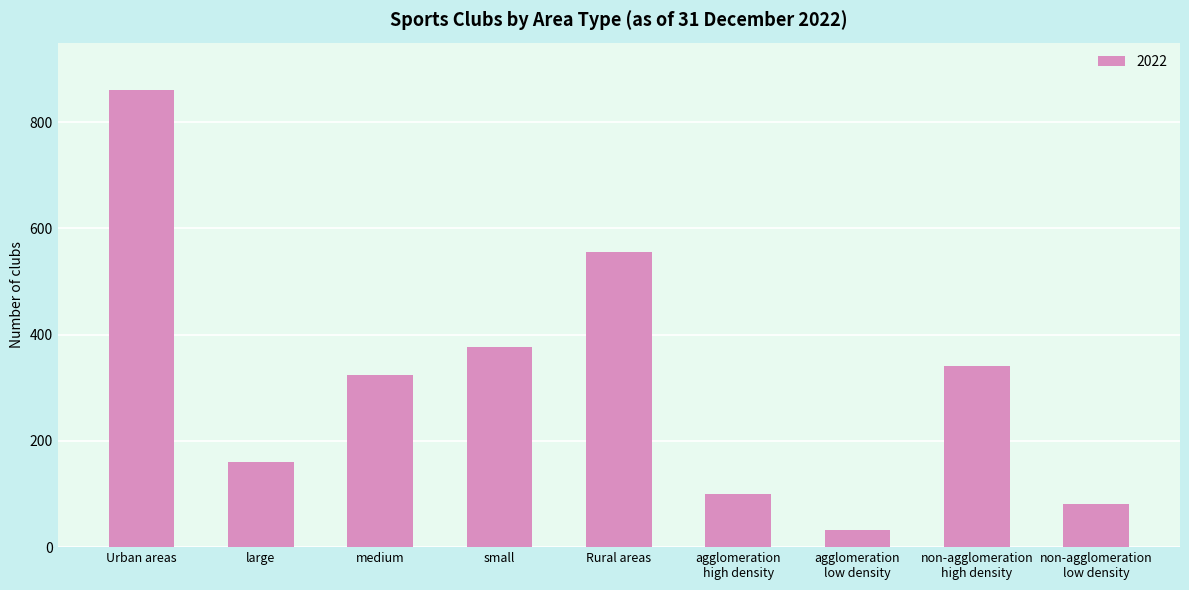

Where does the data first go above 324?

Urban areas